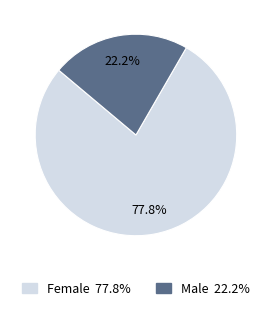

Approximately how many times larger is the value at Female compared to Male?

3.5